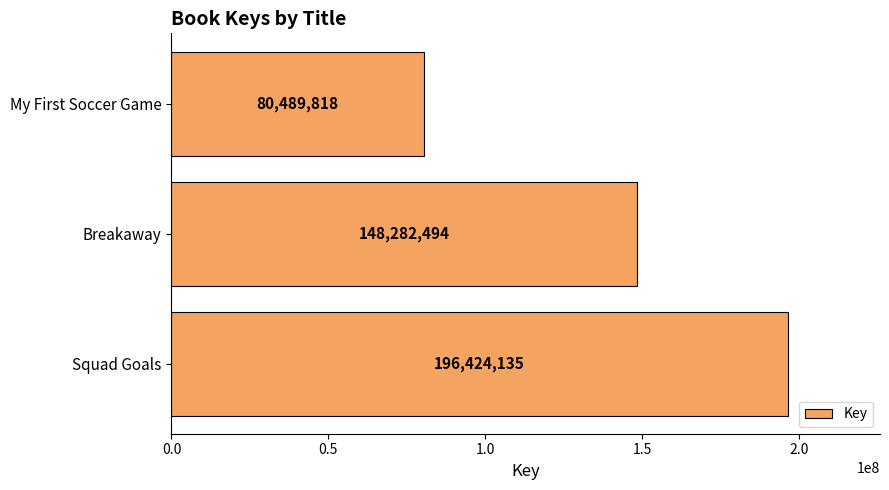

How many categories are shown in the chart?

3